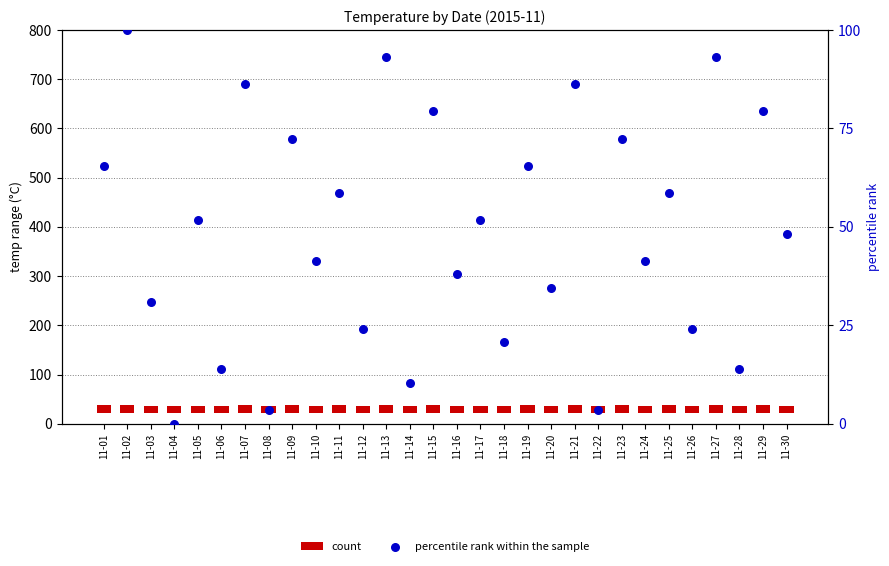

Which series has the largest total across all categories?

percentile rank within the sample